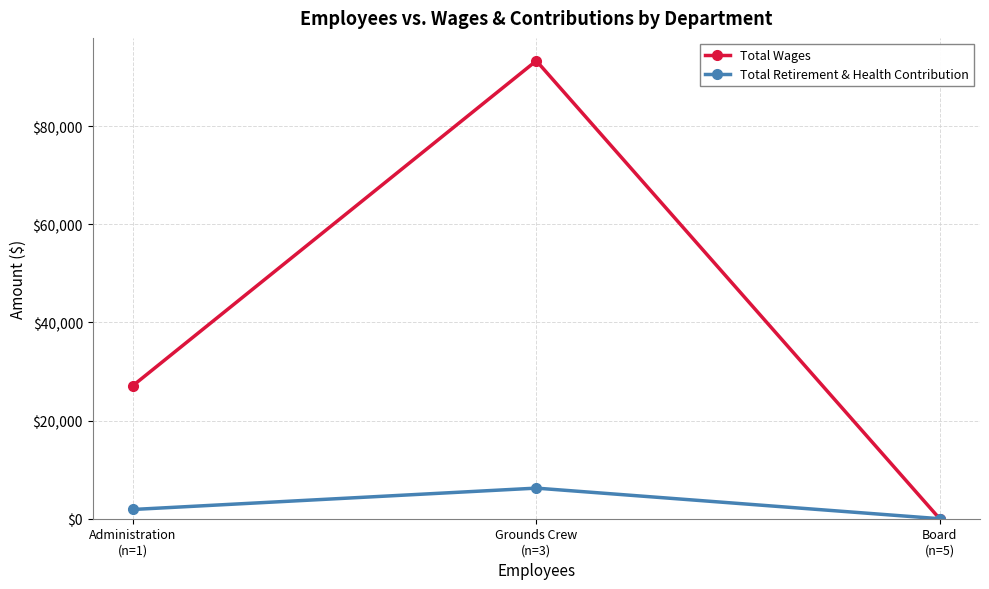

Which series has the largest total across all categories?

Total Wages